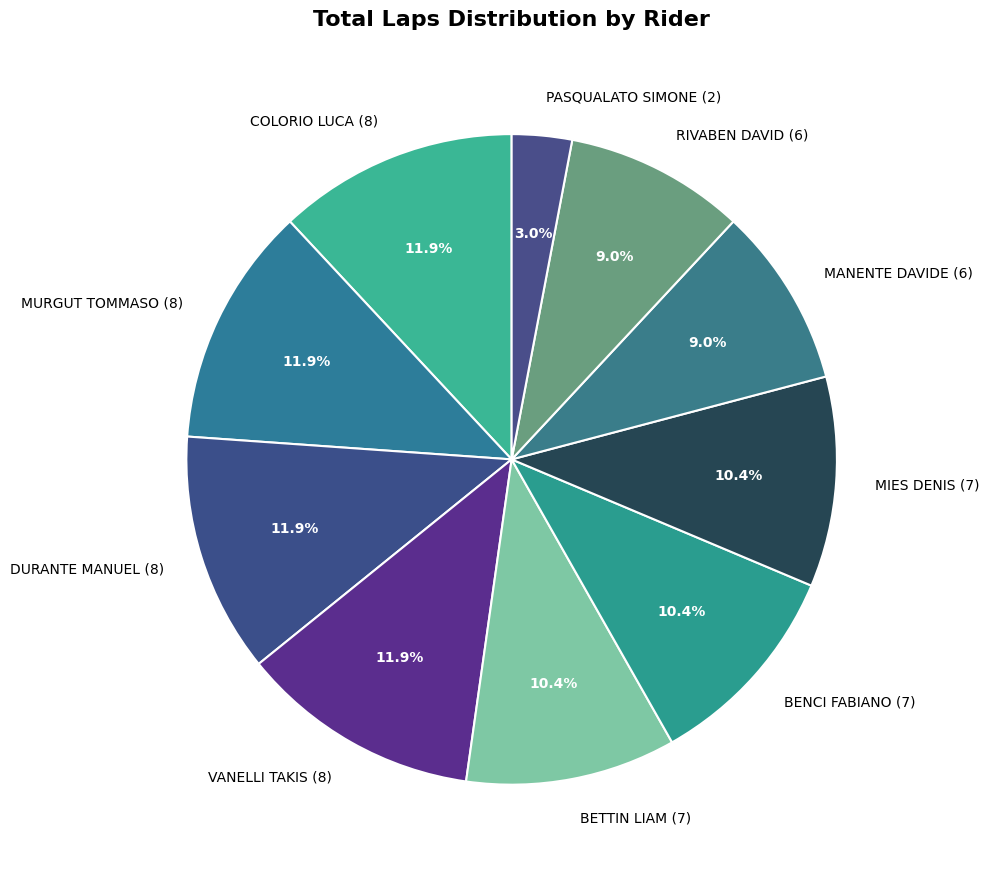

Approximately how many times larger is the value at MURGUT TOMMASO (8) compared to VANELLI TAKIS (8)?

1.0